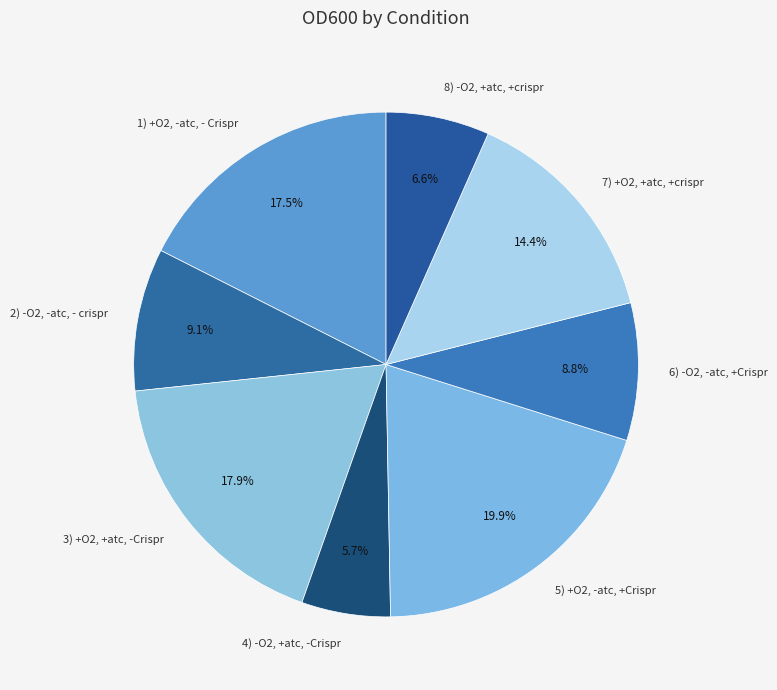

What percentage is the 2) -O2, -atc, - crispr slice, to the nearest percent?

9%